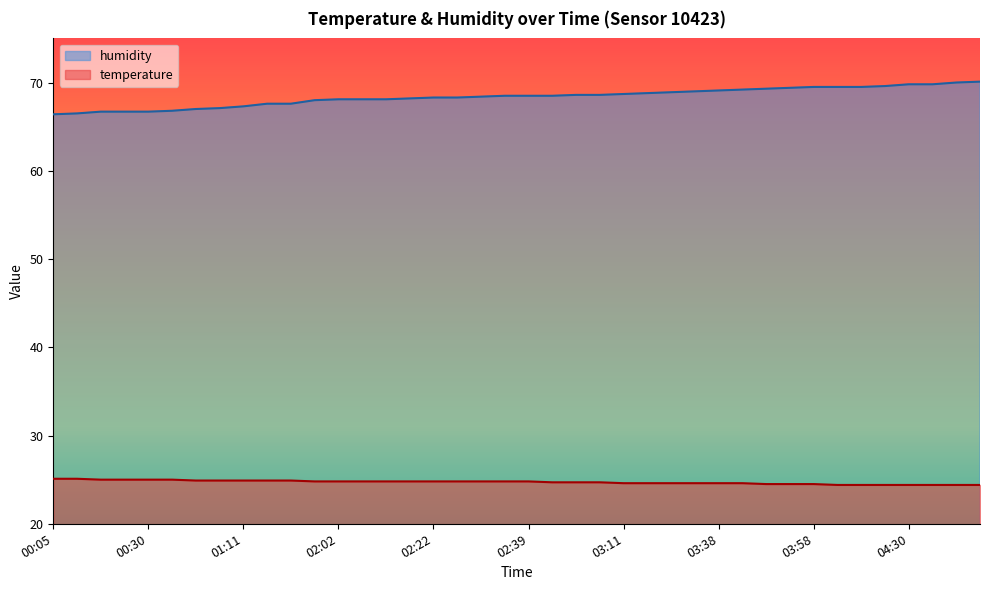

List the series in order of their peak value, lowest first.

temperature, humidity